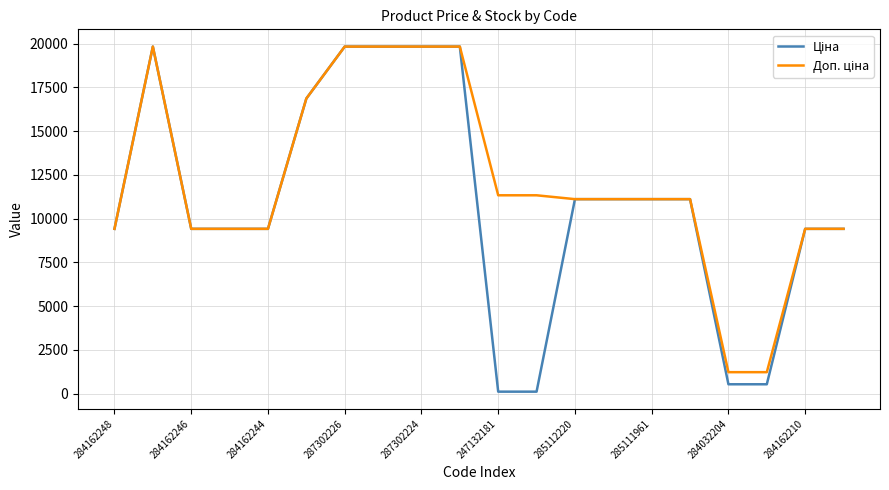

What is the greatest value displayed?

19831.1